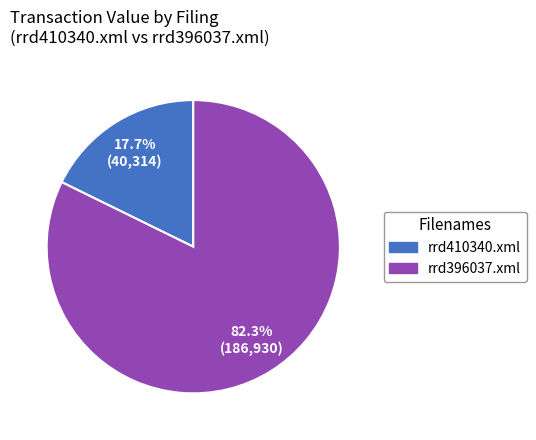

What is the majority slice?

rrd396037.xml